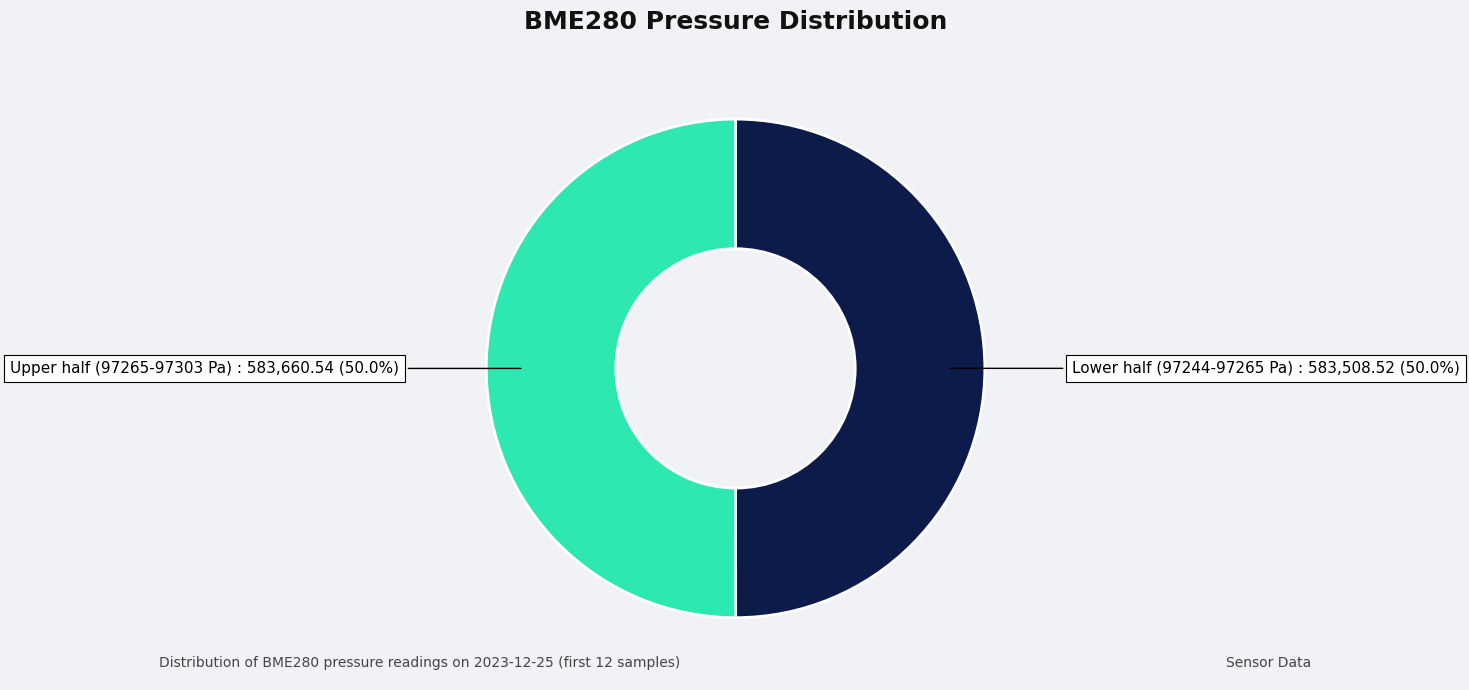

How many segments does this pie chart have?

2